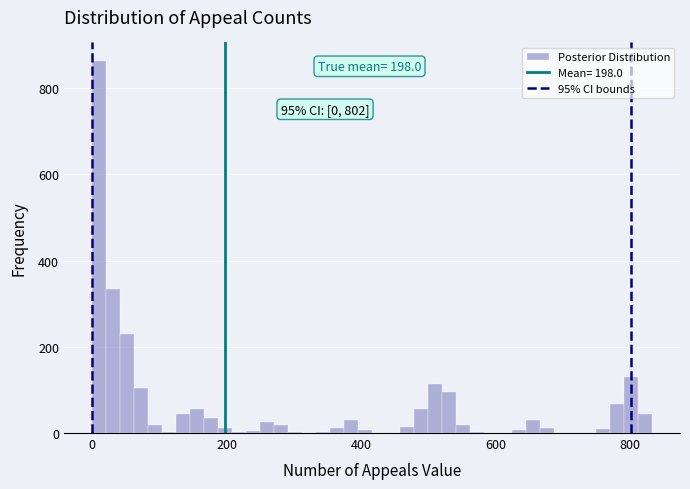

Read against the x-axis, roughly where is the centre of the tallest bar?

20